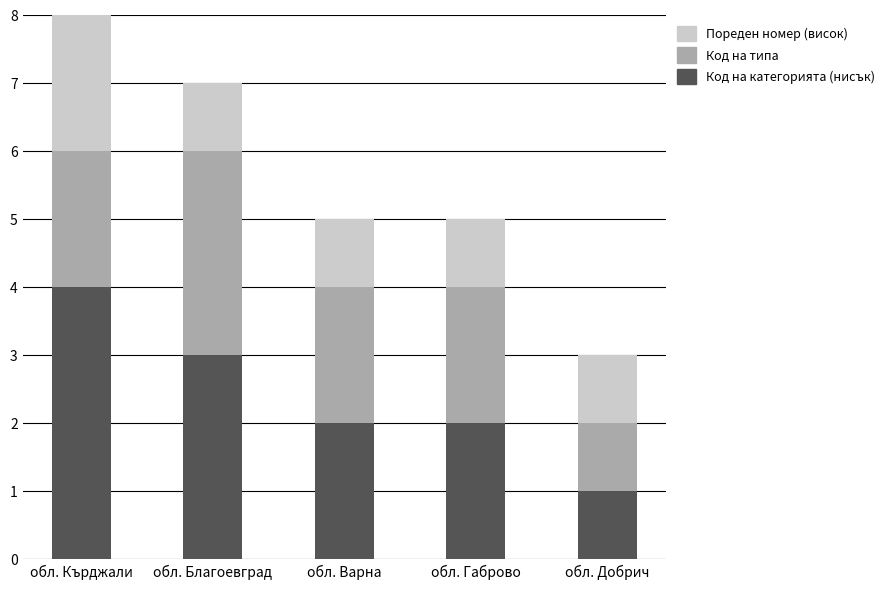

Which category has the highest value in the Код на категорията (нисък) series?

обл. Кърджали